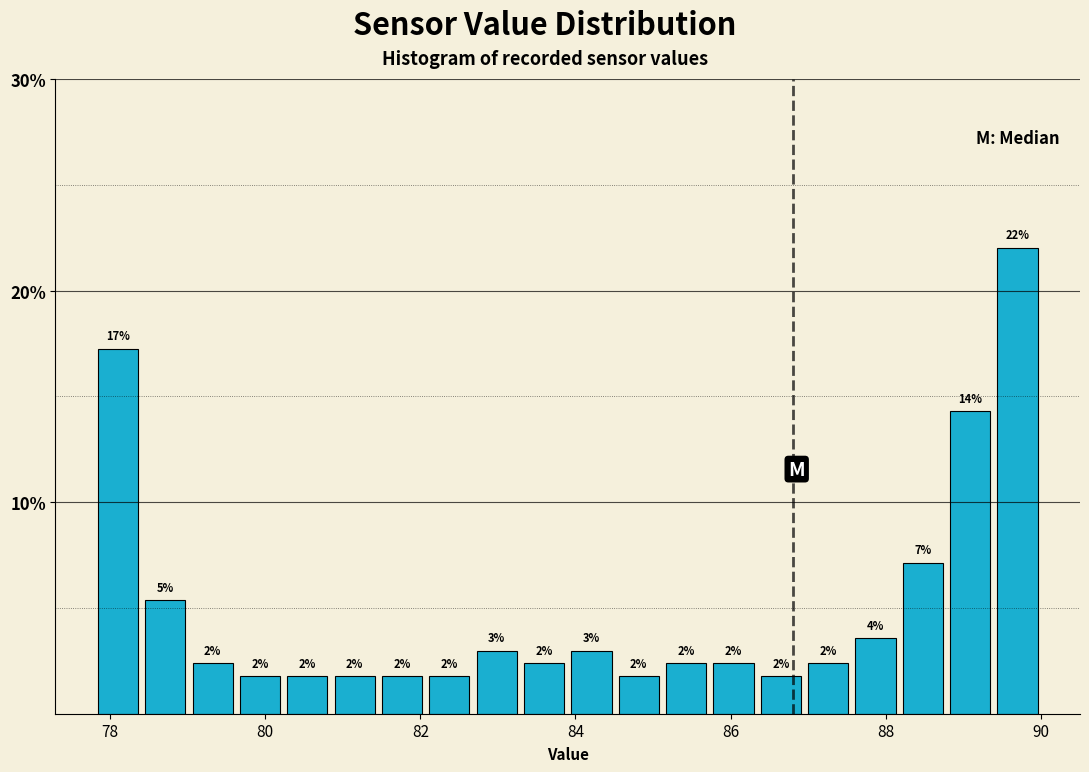

Around what value on the x-axis is the tallest bar? Give the approximate position of its centre, as read against the axis.

89.6